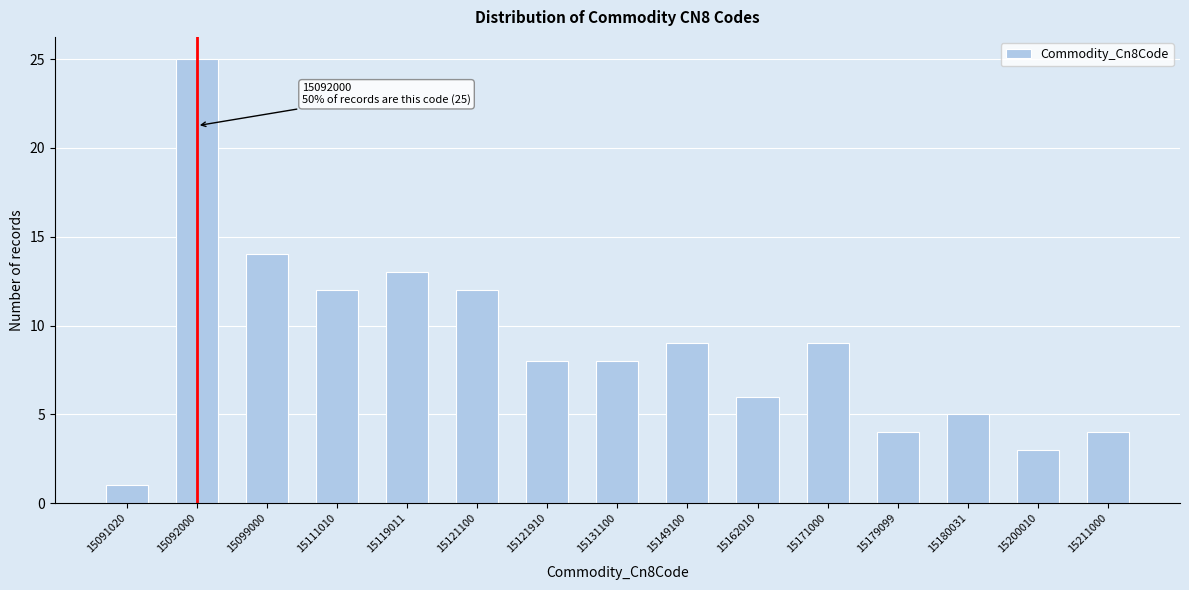

Reading left to right, what are all the values shown in this chart?

1	25	14	12	13	12	8	8	9	6	9	4	5	3	4